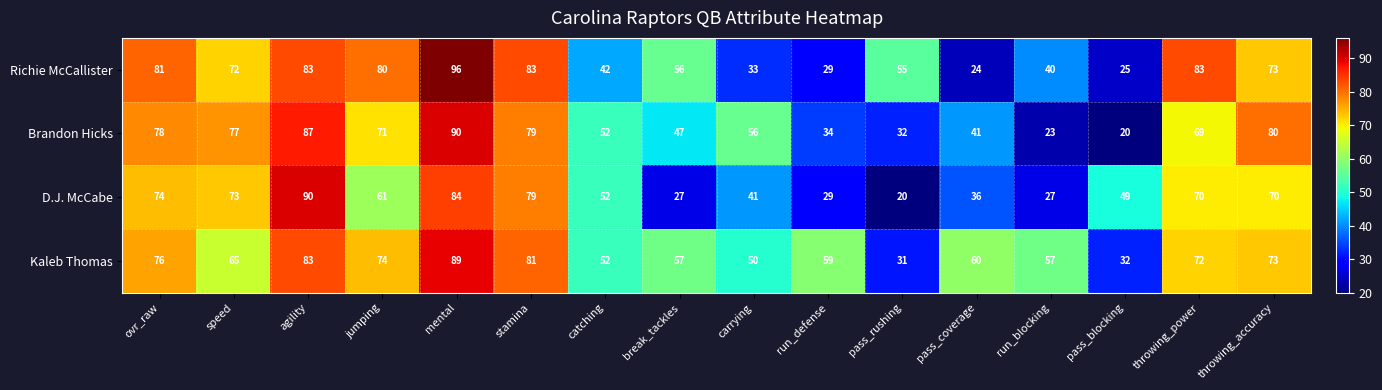

What is the minimum value shown in the chart?

20